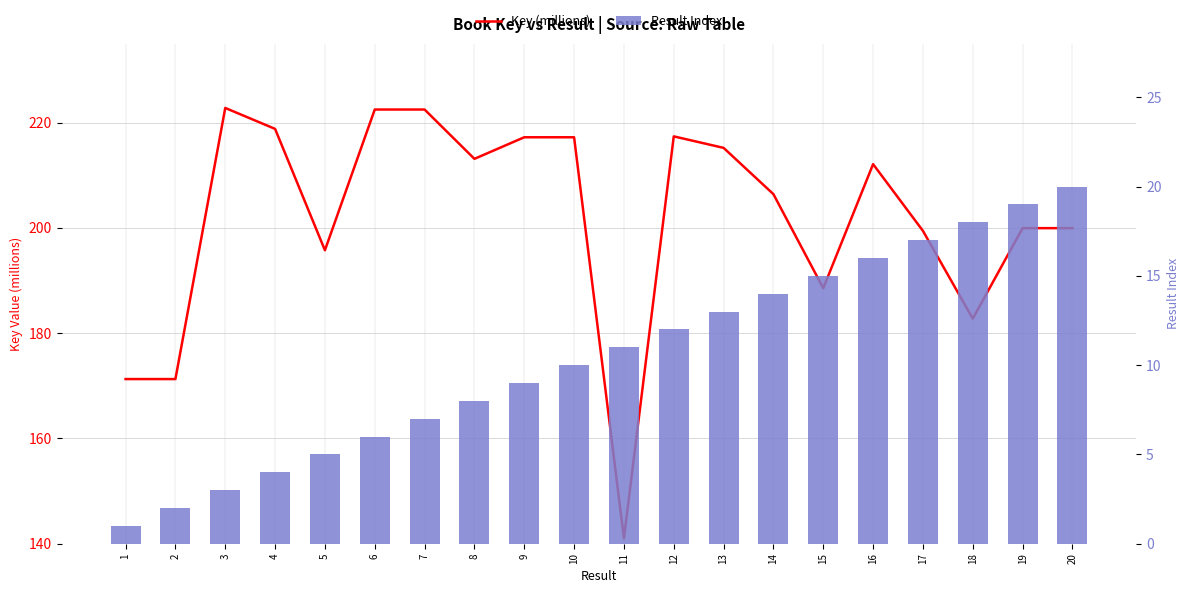

What is the approximate value of Result Index at 3?

3.0